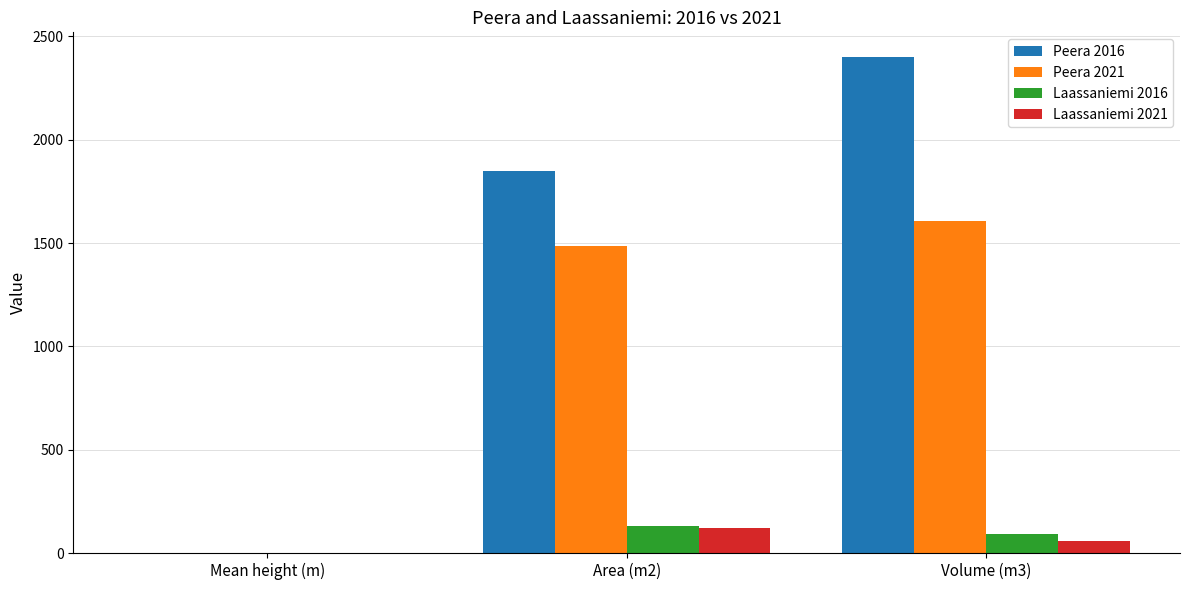

How many values in the Peera 2016 series exceed 1847?

2